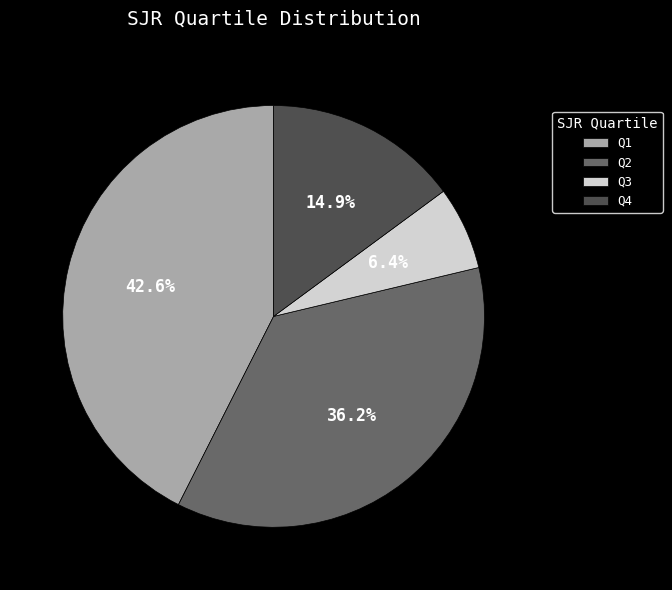

What percentage is the Q2 slice, to the nearest percent?

36%